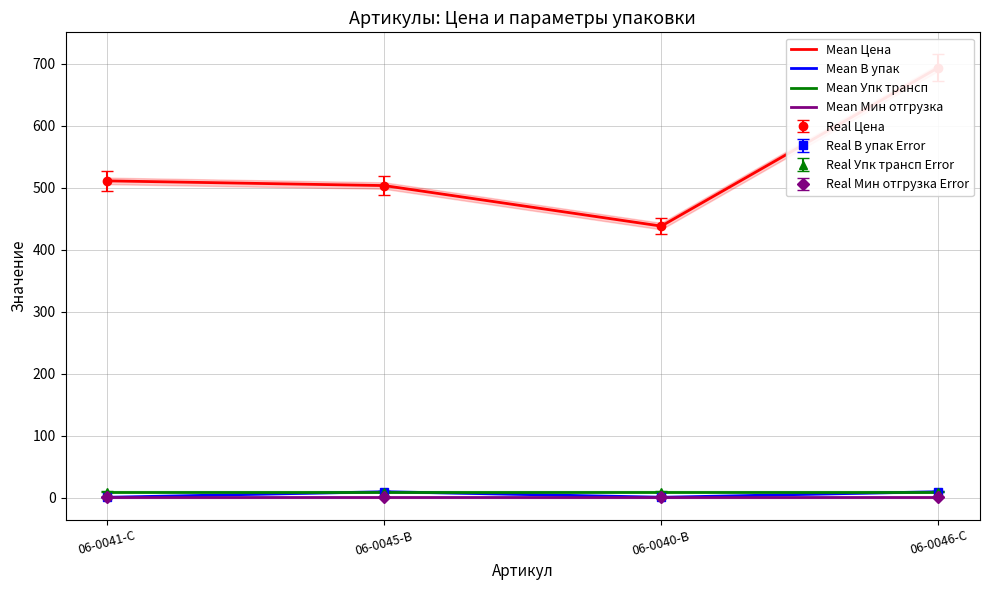

True or false: Real В упак Error has more than 1 interior local peaks.

False